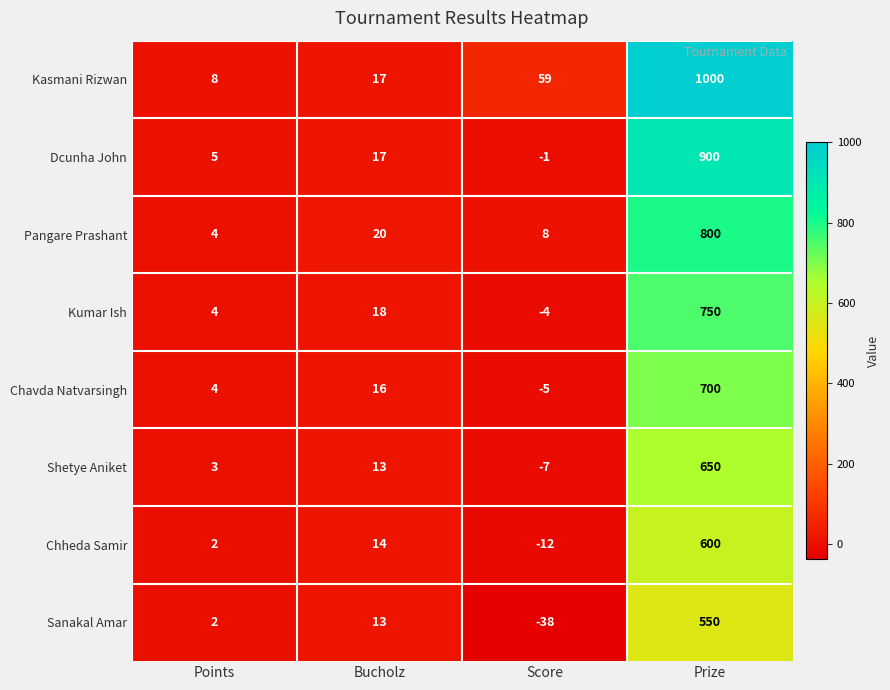

What is the difference between the maximum and second lowest values in the Shetye Aniket series?

647